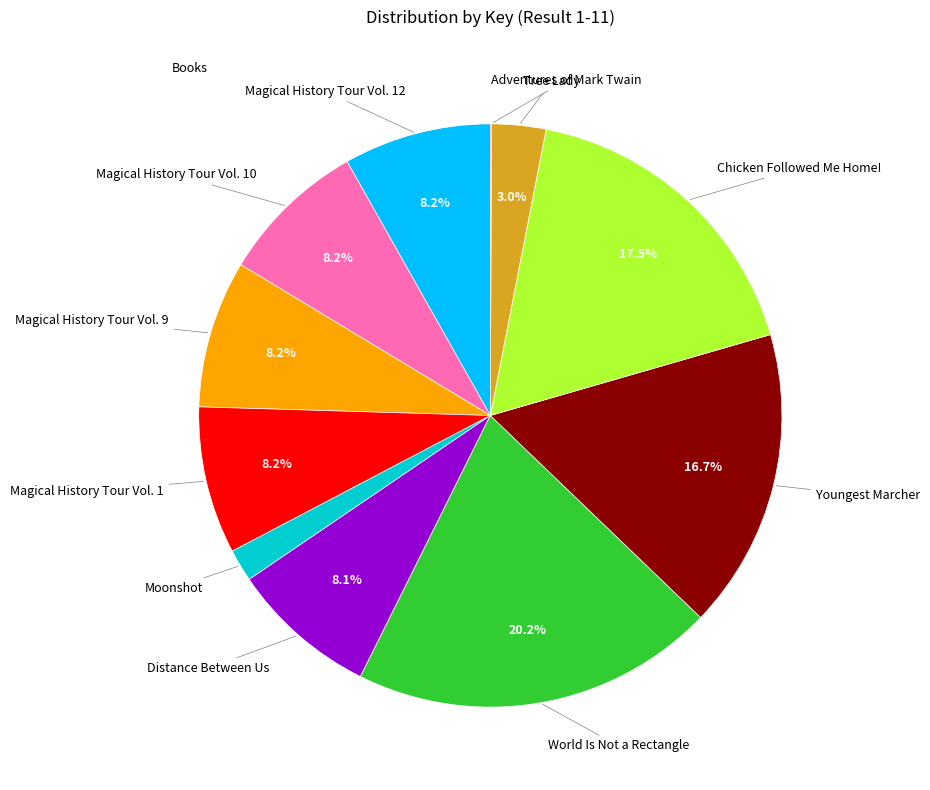

Does any single category account for the majority?

No